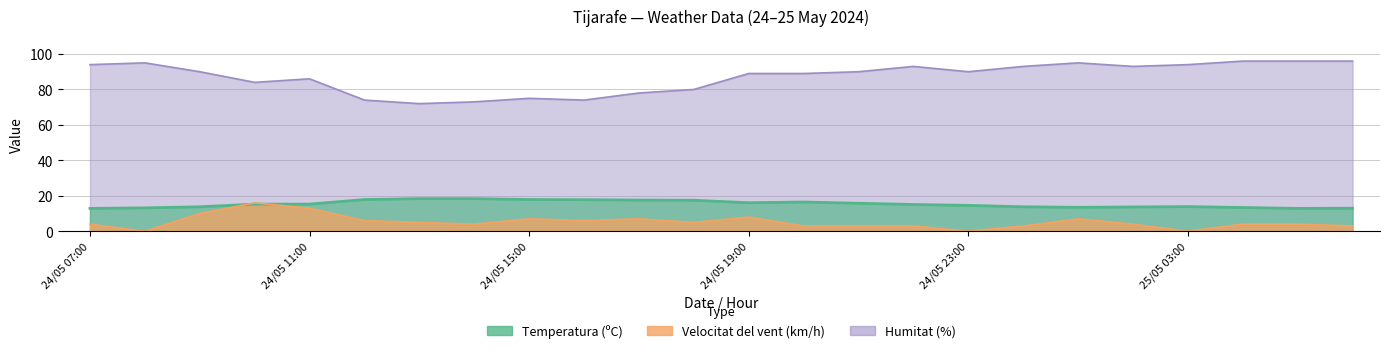

Is the value of Velocitat del vent (km/h) at 24/05 08:00 greater than the value of Temperatura (ºC) at 25/05 02:00?

No